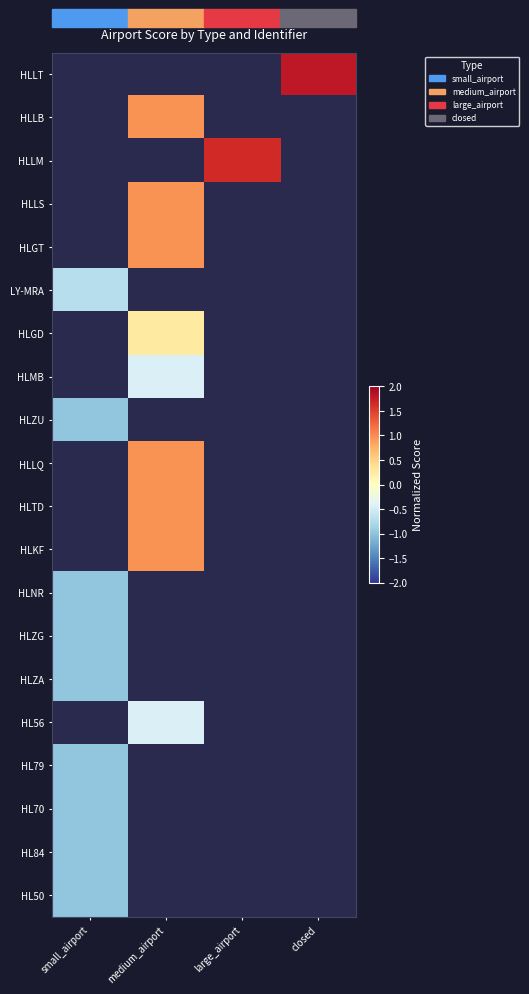

Read the HLZA value at small_airport.

-1.0